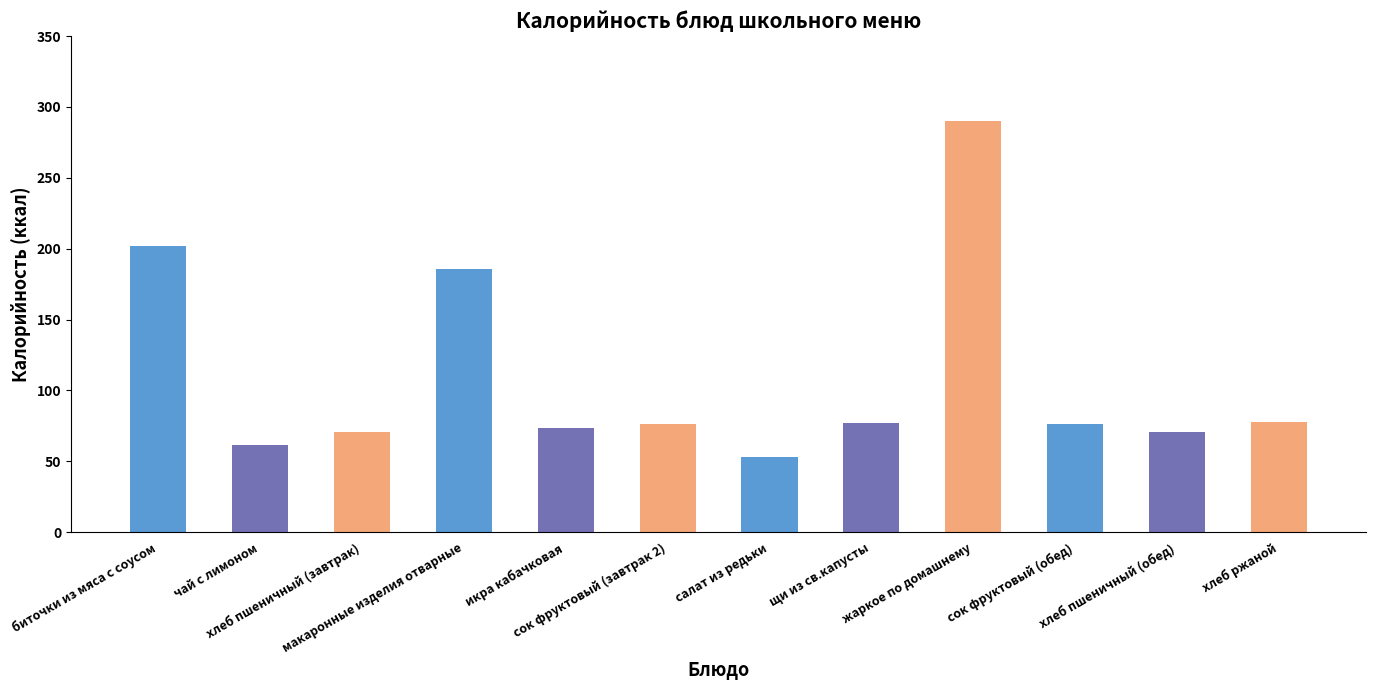

Which label corresponds to the smallest value in the chart?

салат из редьки